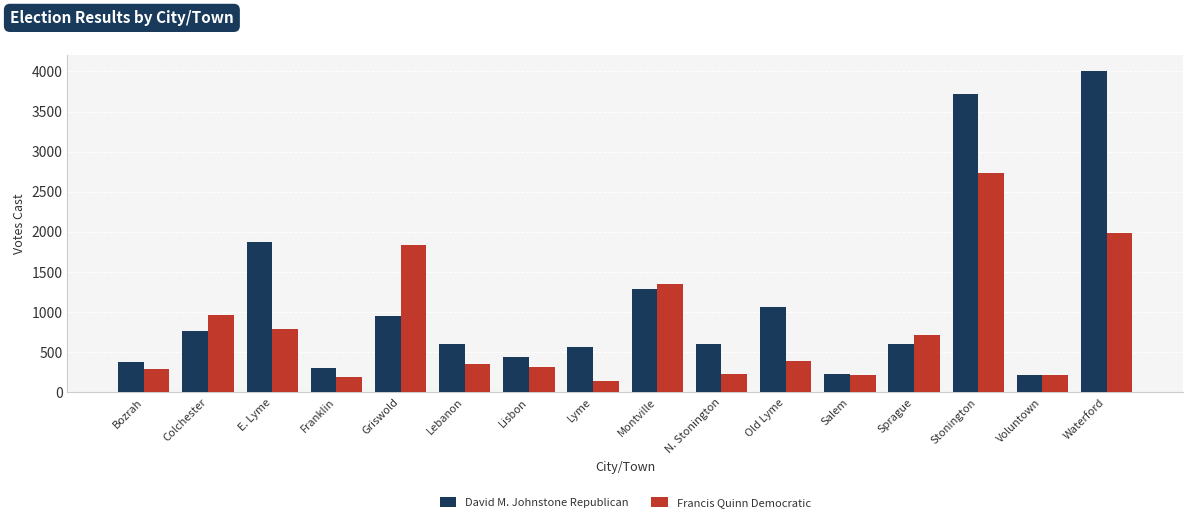

Which series has the widest spread of values?

David M. Johnstone Republican